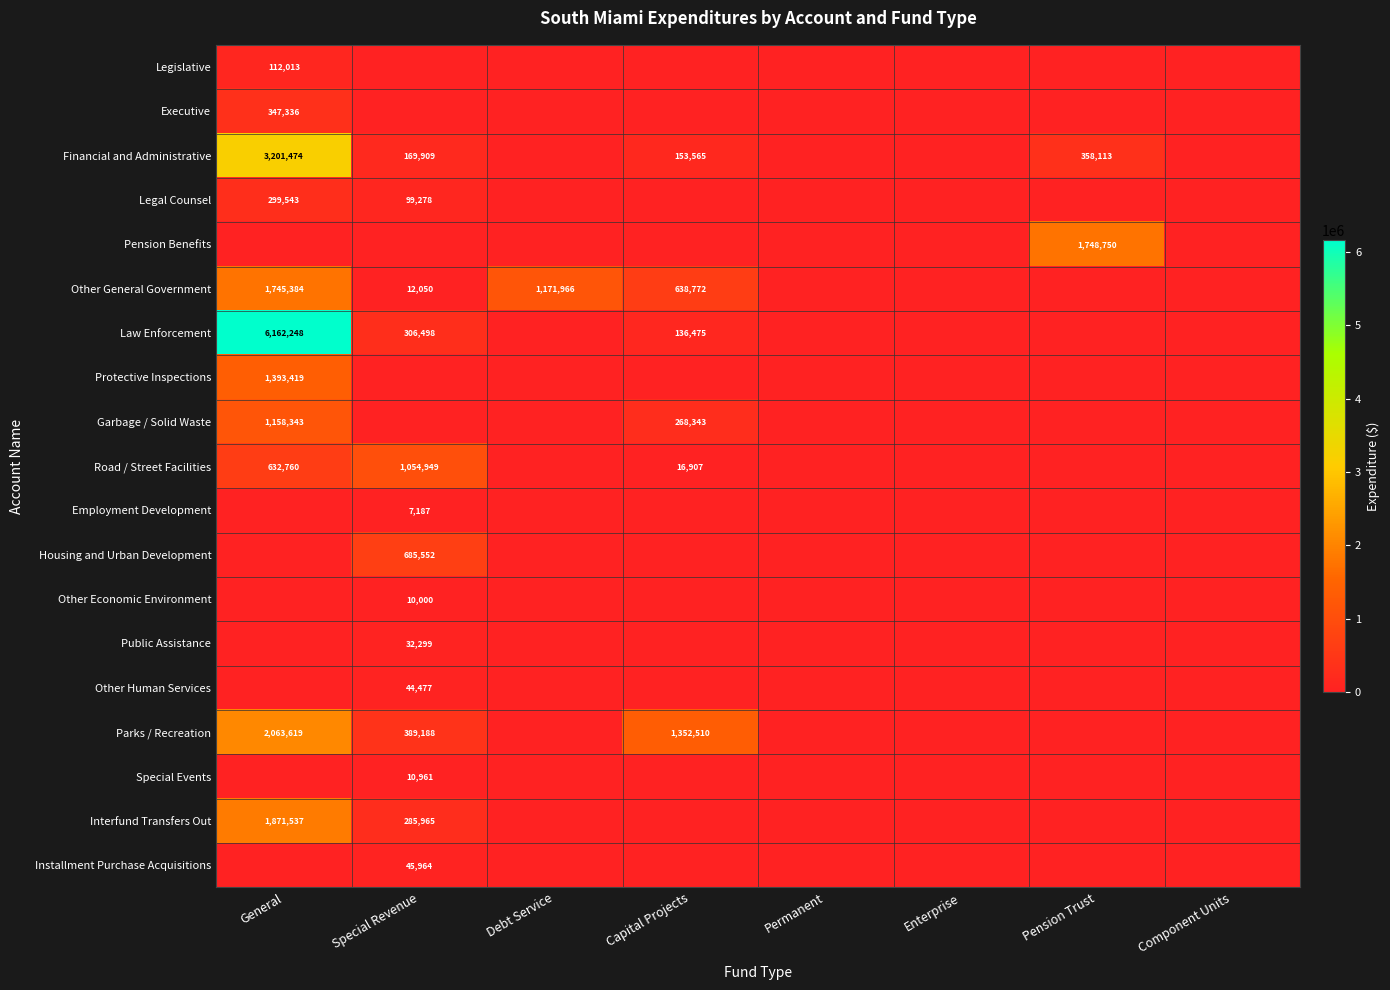

What is the maximum value shown in the chart?

6162248